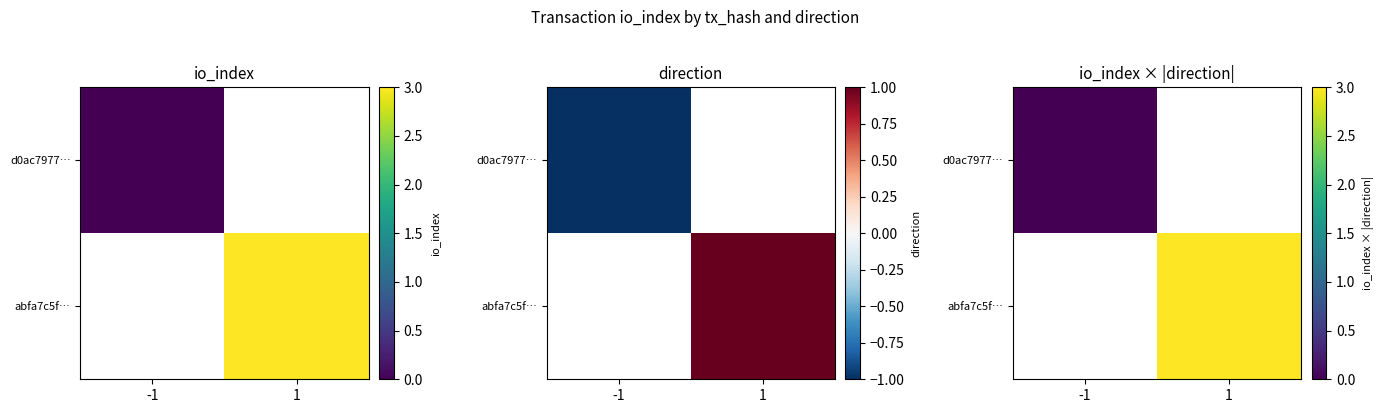

Which series has the largest range (max minus min)?

d0ac7977…